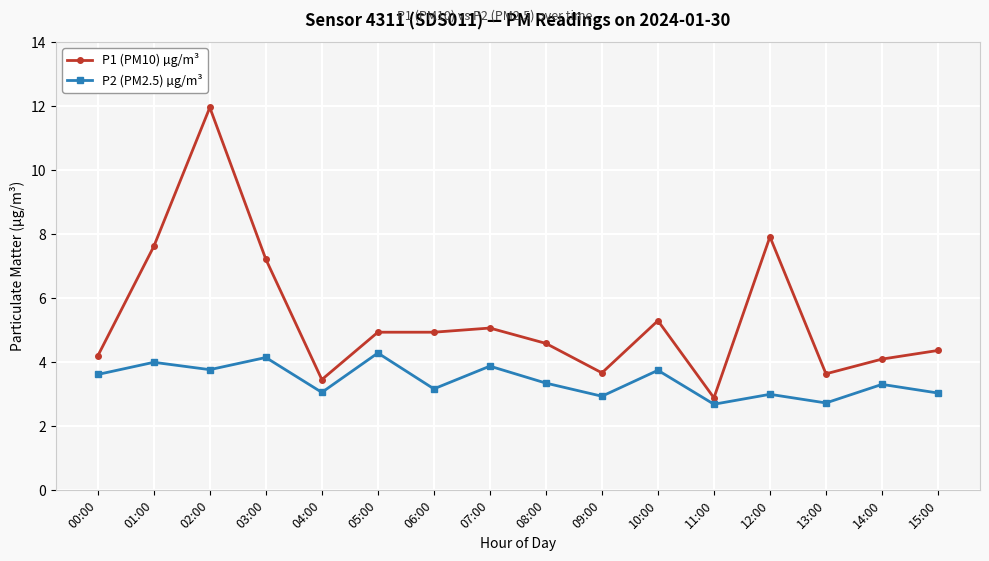

How many distinct data groups are displayed?

2